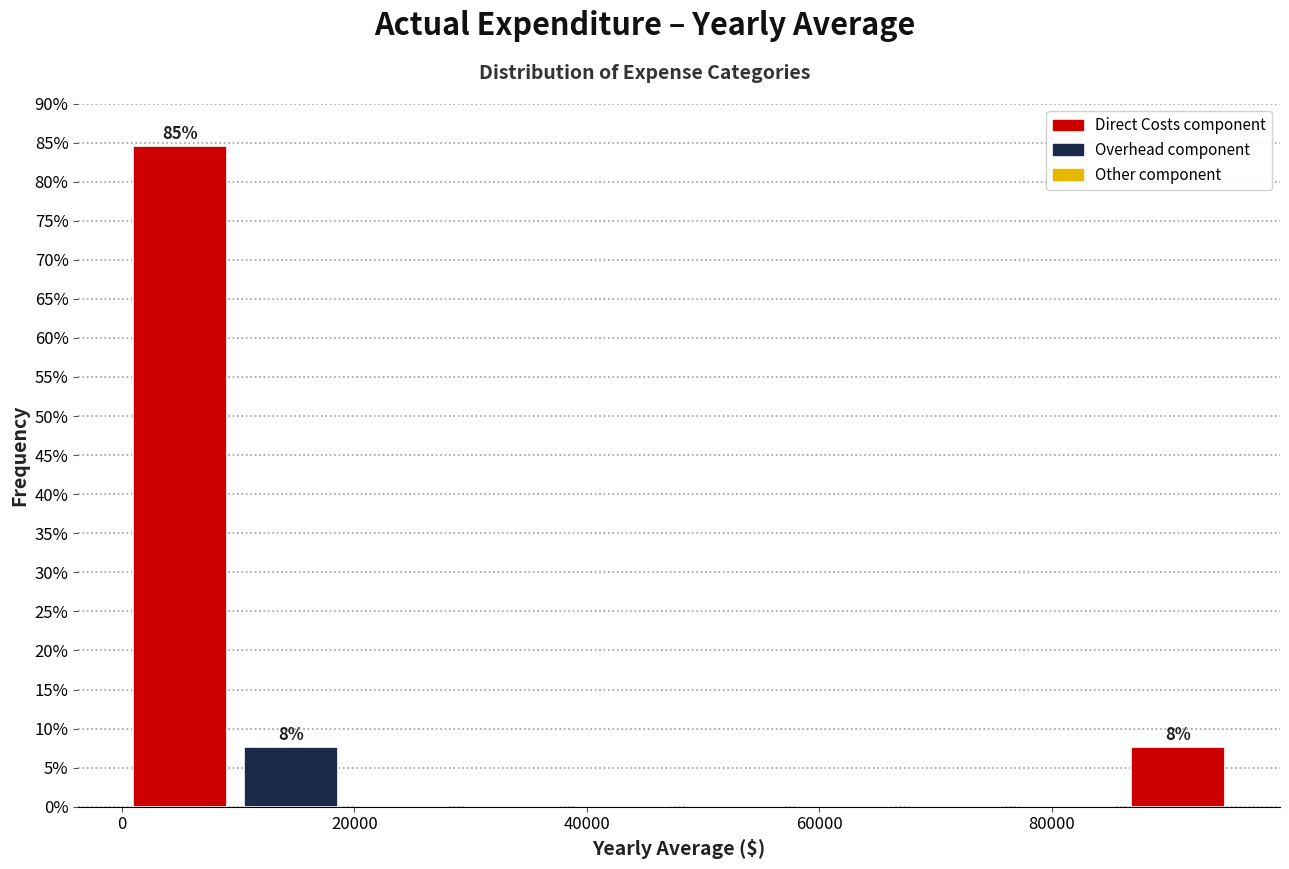

Which range on the x-axis has the tallest bar?

0 to 10000